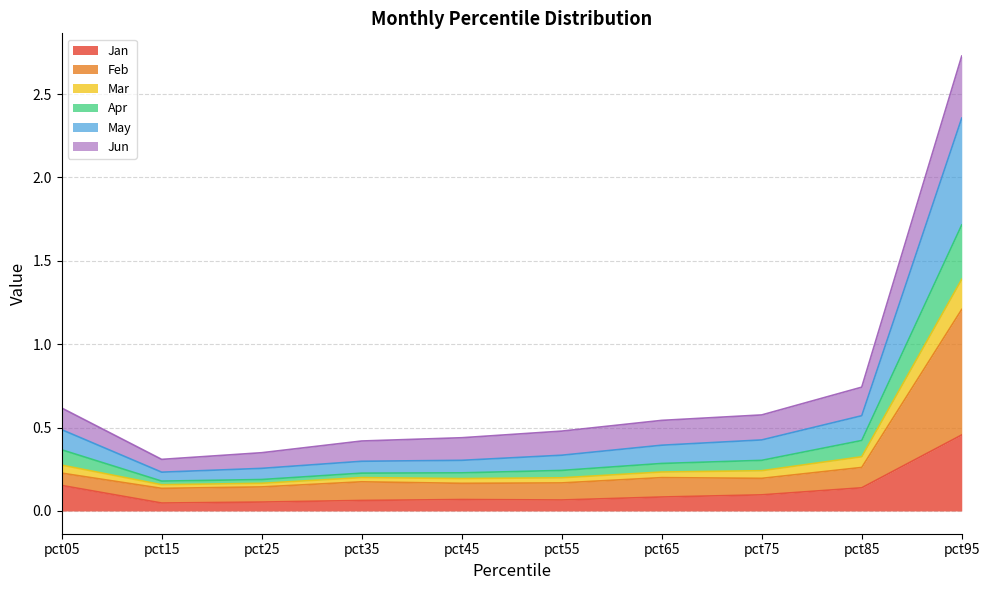

Is it true that Apr equals 0.3 at pct55?

False